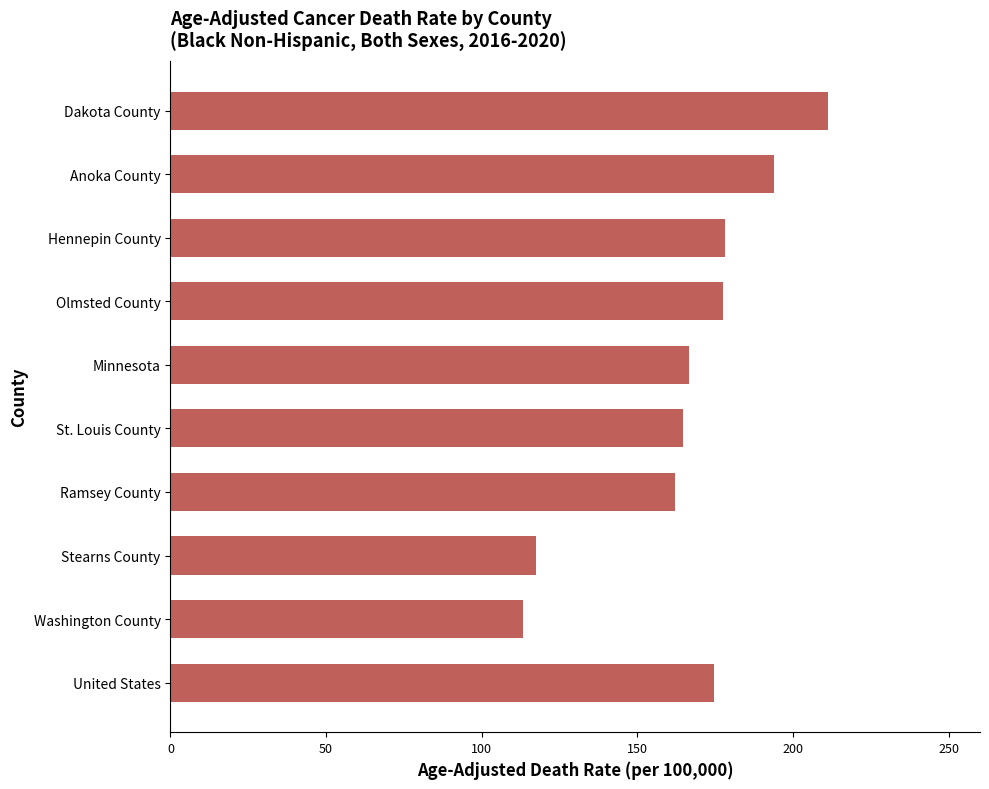

What is the sum of all values?

1659.3